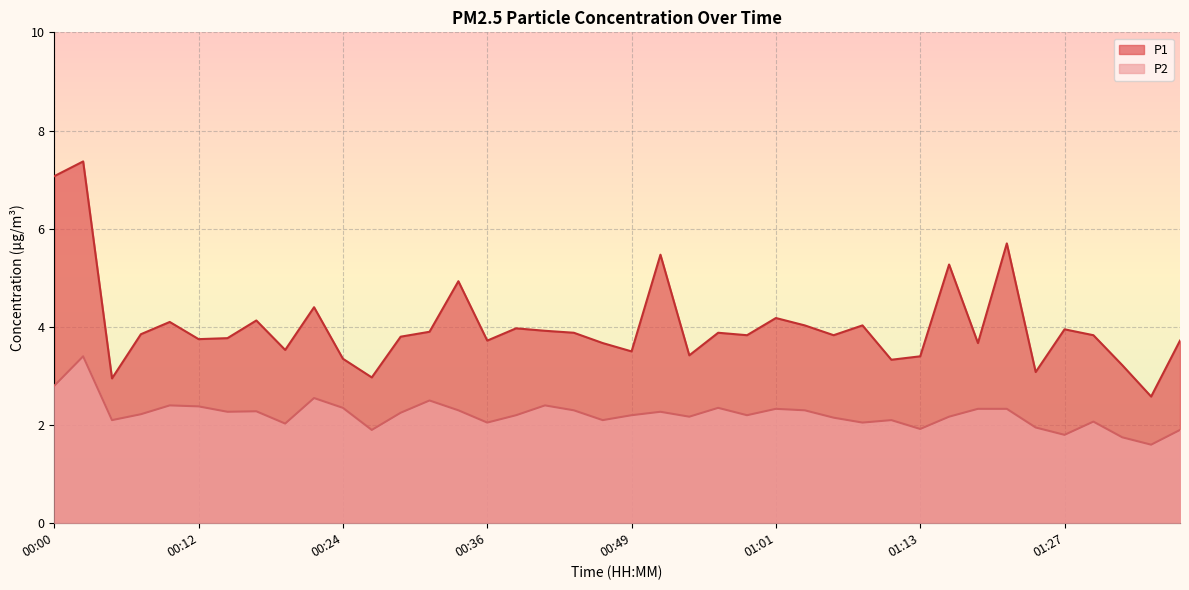

Reading left to right, what are all the values shown in this chart?

P1: 00:00=7.1	00:02=7.4	00:05=3.0	00:07=3.9	00:09=4.1	00:12=3.8	00:14=3.8	00:17=4.1	00:19=3.5	00:22=4.4	00:24=3.4	00:27=3.0	00:29=3.8	00:31=3.9	00:34=4.9	00:36=3.7	00:39=4.0	00:41=3.9	00:44=3.9	00:46=3.7	00:49=3.5	00:51=5.5	00:54=3.4	00:56=3.9	00:59=3.8	01:01=4.2	01:04=4.0	01:06=3.8	01:09=4.0	01:11=3.3	01:13=3.4	01:16=5.3	01:18=3.7	01:21=5.7	01:24=3.1	01:27=4.0	01:29=3.8	01:31=3.2	01:34=2.6	01:36=3.7
P2: 00:00=2.8	00:02=3.4	00:05=2.1	00:07=2.2	00:09=2.4	00:12=2.4	00:14=2.3	00:17=2.3	00:19=2.0	00:22=2.5	00:24=2.4	00:27=1.9	00:29=2.2	00:31=2.5	00:34=2.3	00:36=2.0	00:39=2.2	00:41=2.4	00:44=2.3	00:46=2.1	00:49=2.2	00:51=2.3	00:54=2.2	00:56=2.4	00:59=2.2	01:01=2.3	01:04=2.3	01:06=2.1	01:09=2.0	01:11=2.1	01:13=1.9	01:16=2.2	01:18=2.3	01:21=2.3	01:24=1.9	01:27=1.8	01:29=2.1	01:31=1.8	01:34=1.6	01:36=1.9